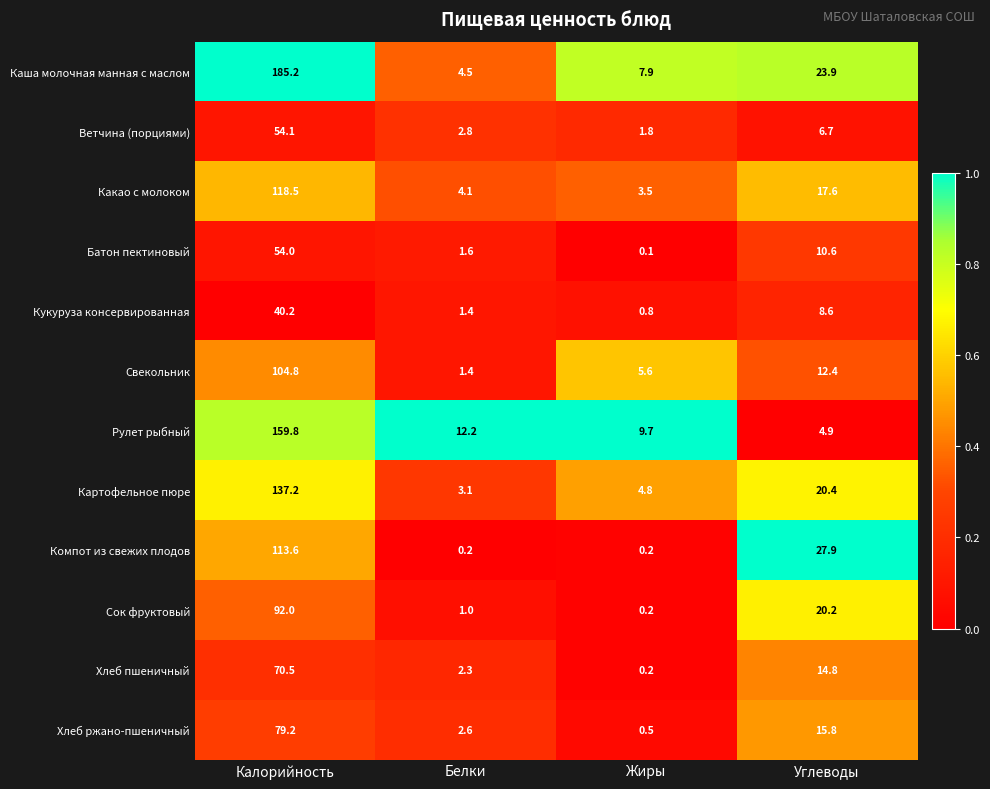

At which category is the sum across all series the highest?

Калорийность